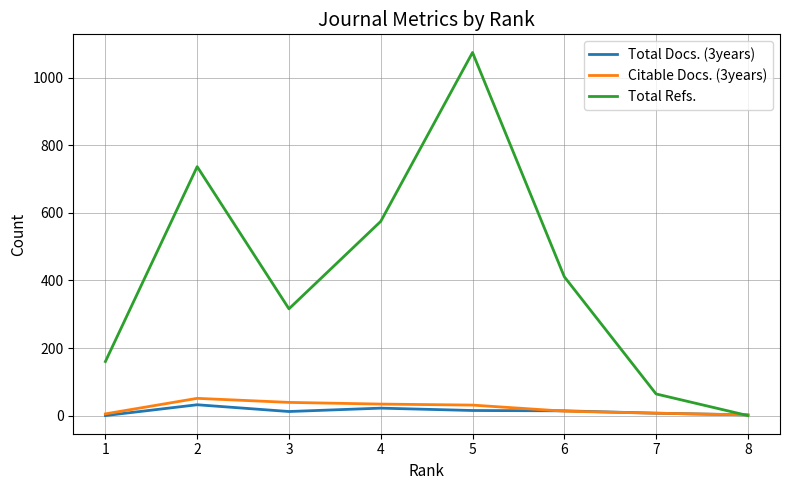

What is the greatest value displayed?

1075